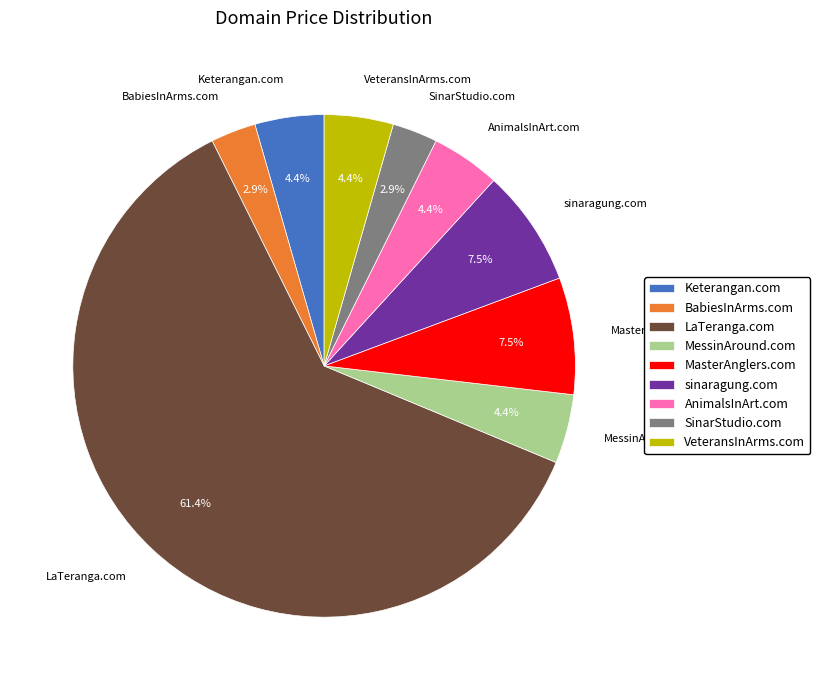

Does sinaragung.com account for over 50% of the chart?

No